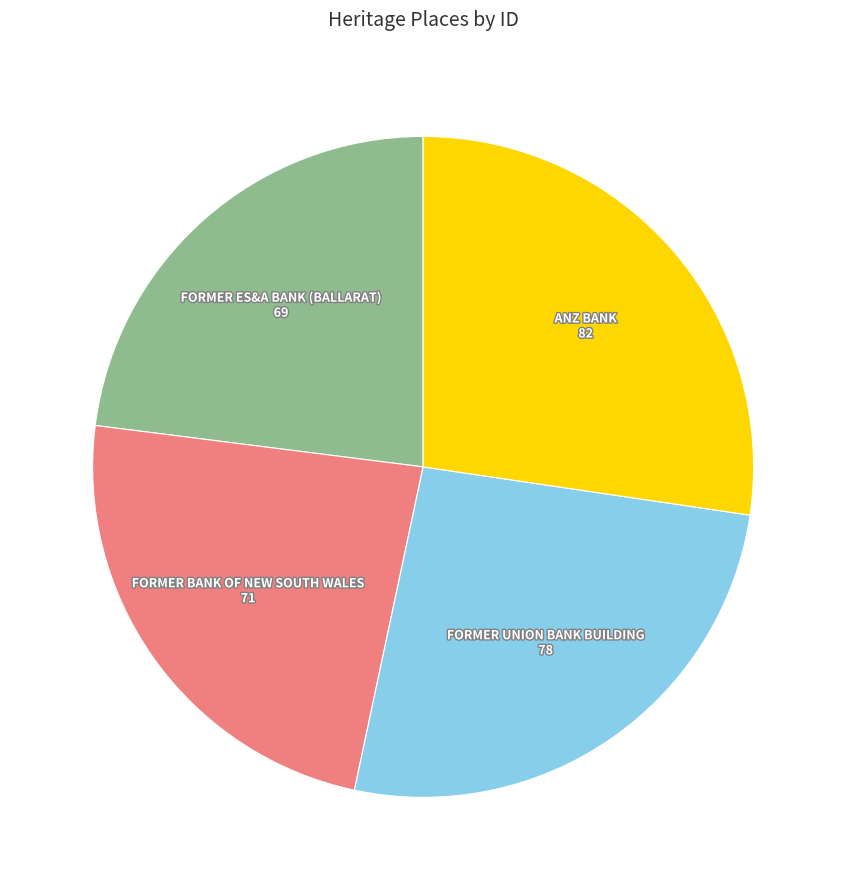

Do FORMER UNION BANK BUILDING and FORMER BANK OF NEW SOUTH WALES together represent more than half of the pie?

No